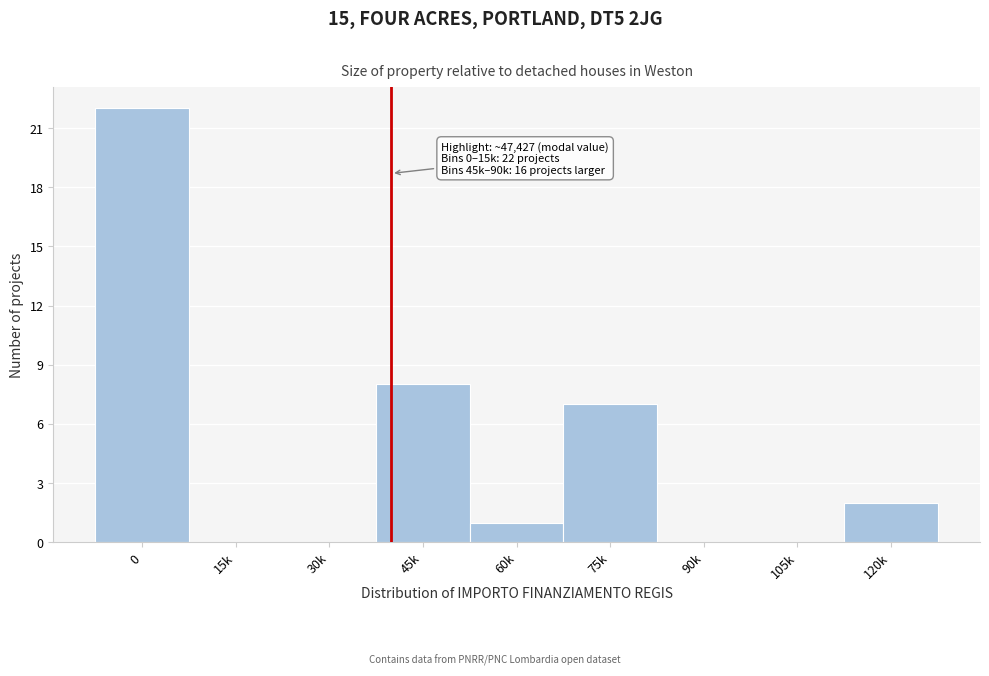

Reading right to left, transcribe all the data shown in this chart.

120k=2	105k=0	90k=0	75k=7	60k=1	45k=8	30k=0	15k=0	0=22